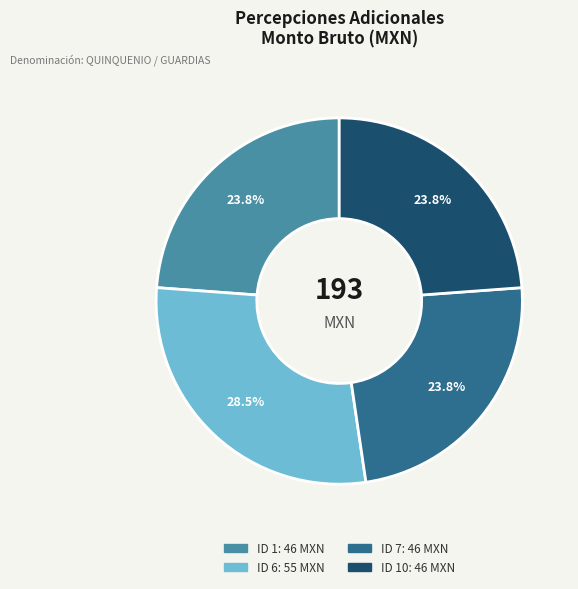

Does any single category account for the majority?

No